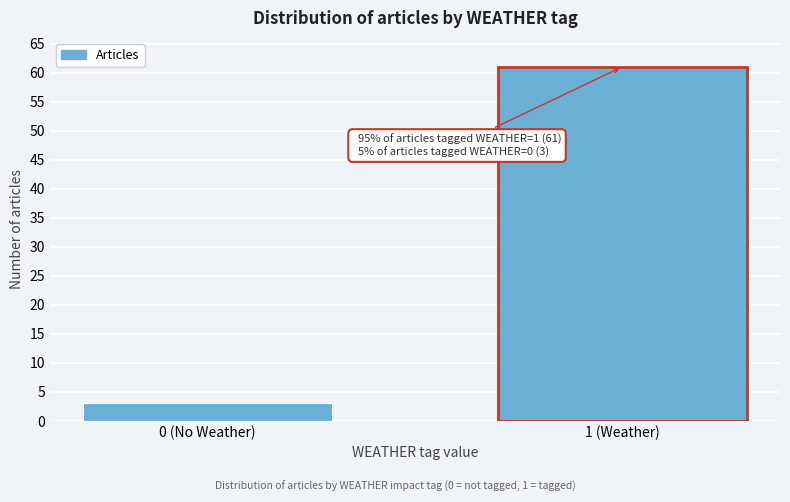

Reading left to right, extract all data points from this chart.

0 (No Weather)=3	1 (Weather)=61